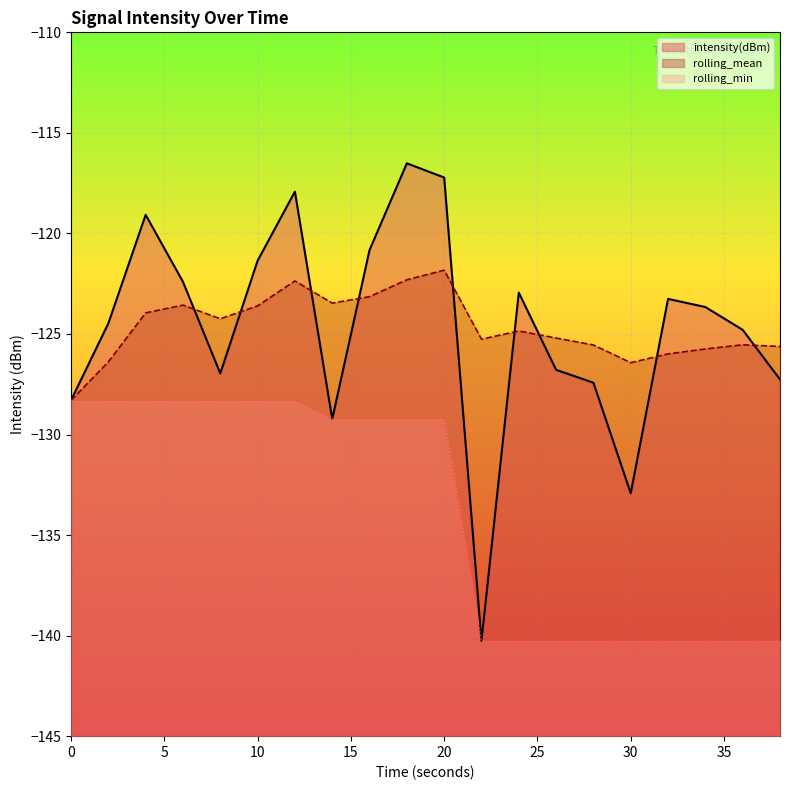

What is the difference between the second highest and second lowest values in the rolling_mean series?

4.1